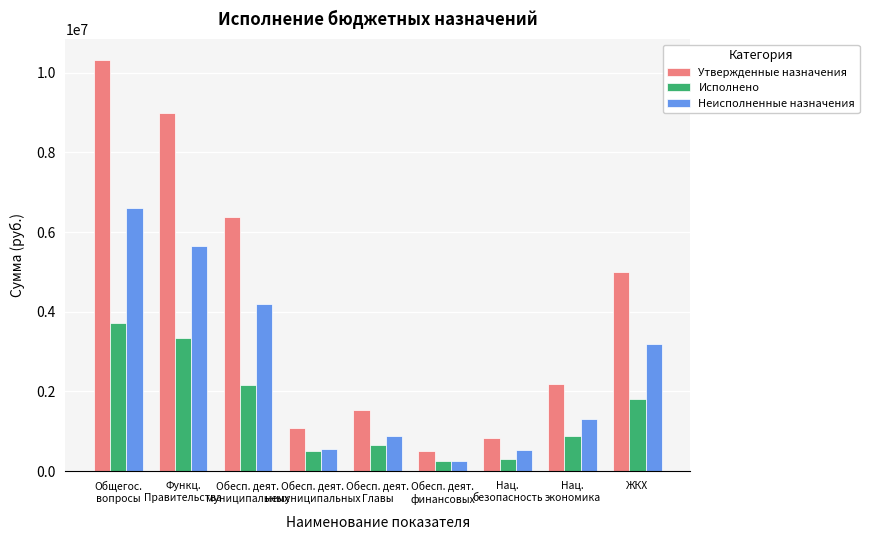

How many bars are there in each group?

3